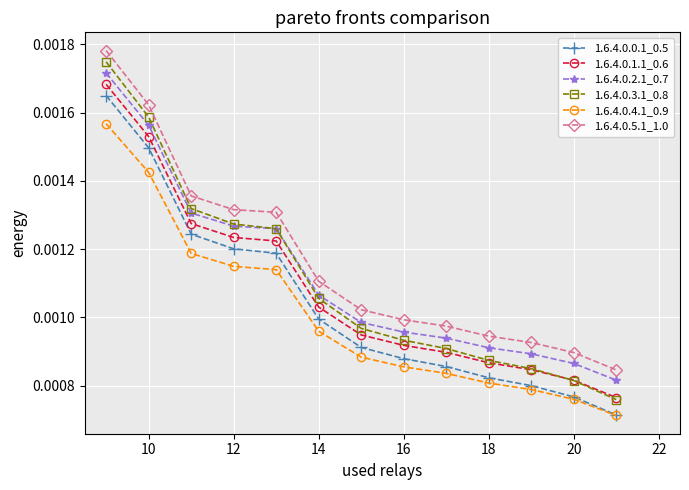

Which series has the widest spread of values?

1.6.4.0.3.1_0.8